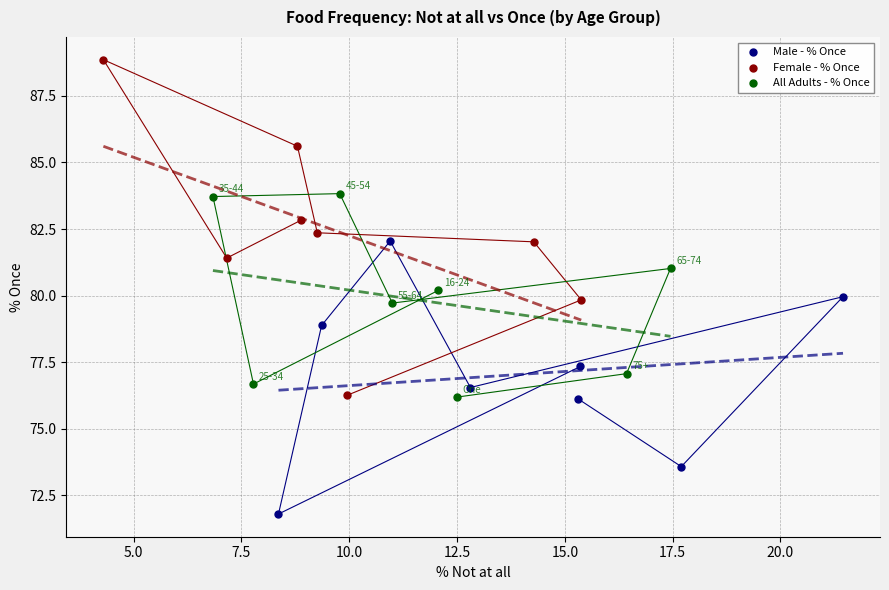

Which series has the largest Y range (max minus min)?

Female - % Once